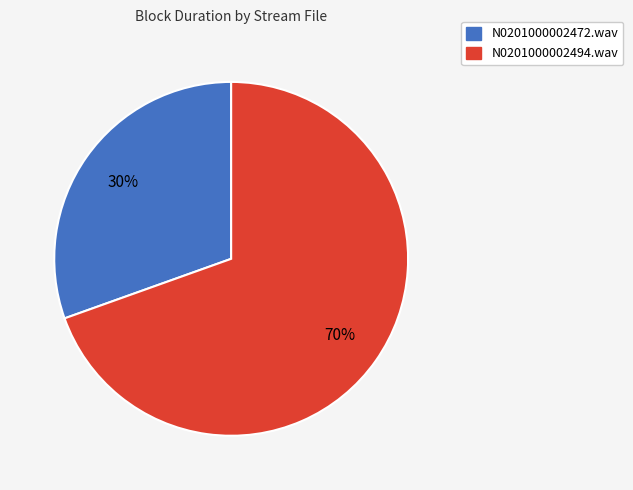

How many segments does this pie chart have?

2